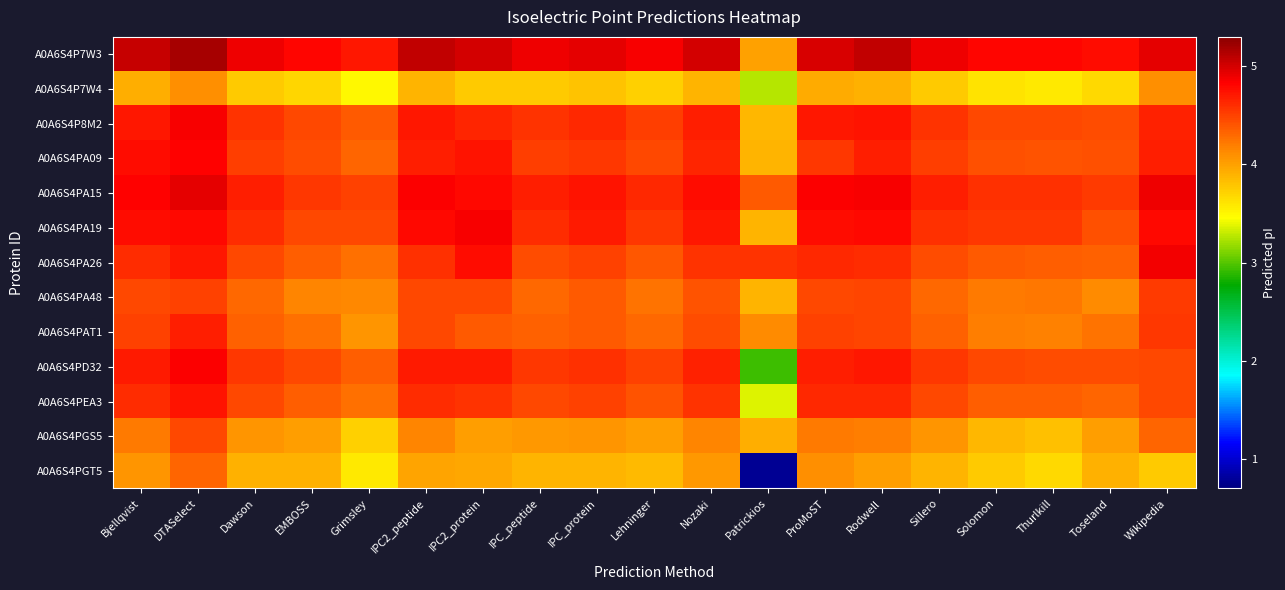

At IPC2_peptide, list the series in order from smallest to largest.

A0A6S4P7W4, A0A6S4PGT5, A0A6S4PGS5, A0A6S4PA48, A0A6S4PAT1, A0A6S4PA26, A0A6S4PEA3, A0A6S4PA09, A0A6S4PD32, A0A6S4P8M2, A0A6S4PA19, A0A6S4PA15, A0A6S4P7W3